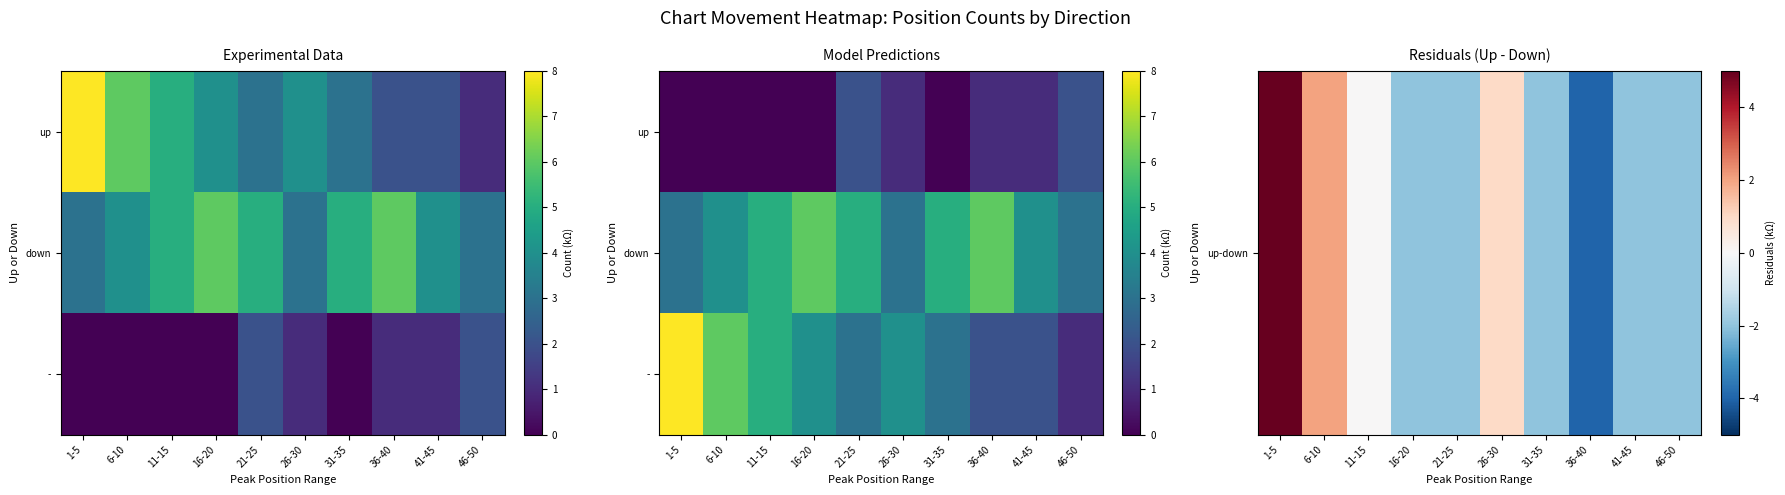

Which label corresponds to the smallest value in the chart?

36-40